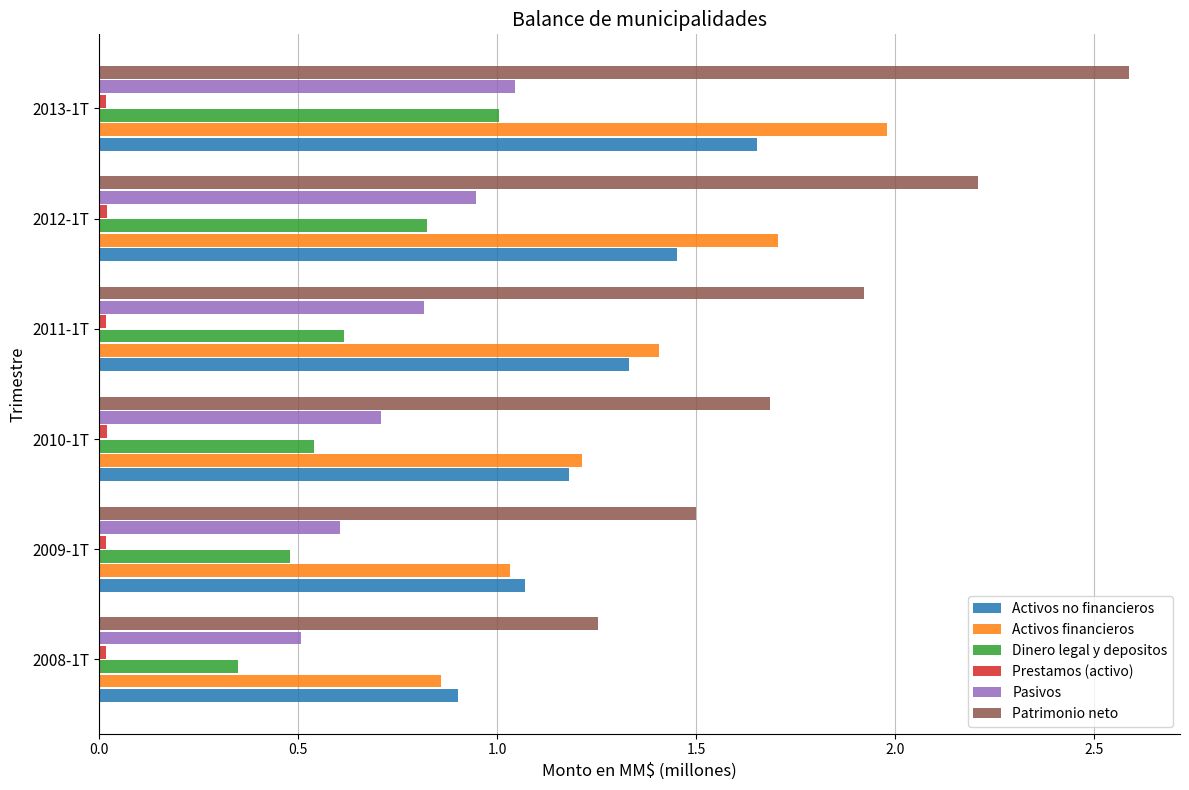

Which category has the lowest value in the Patrimonio neto series?

2008-1T